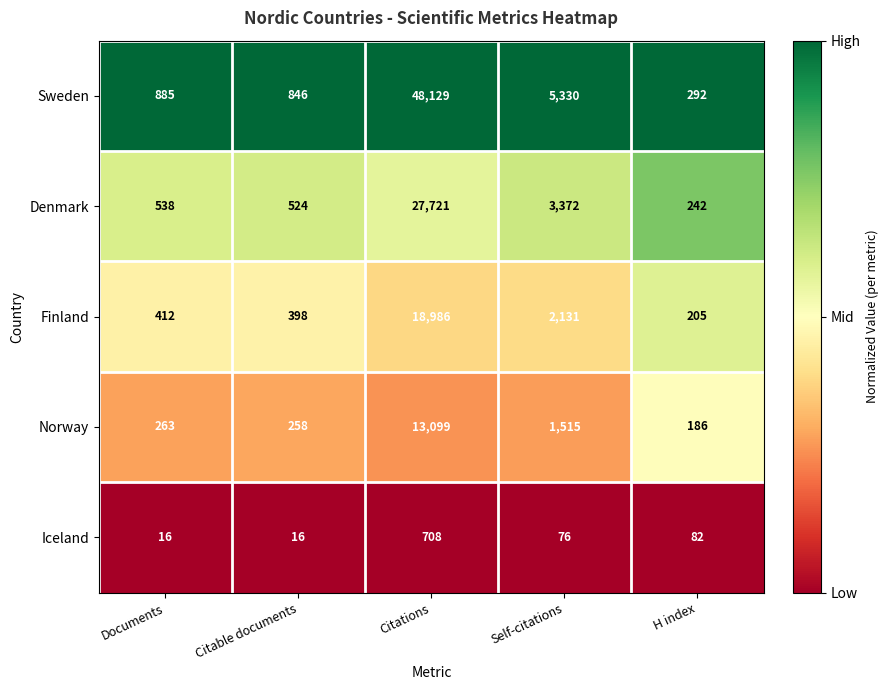

Is it true that Norway equals 263 at Documents?

True